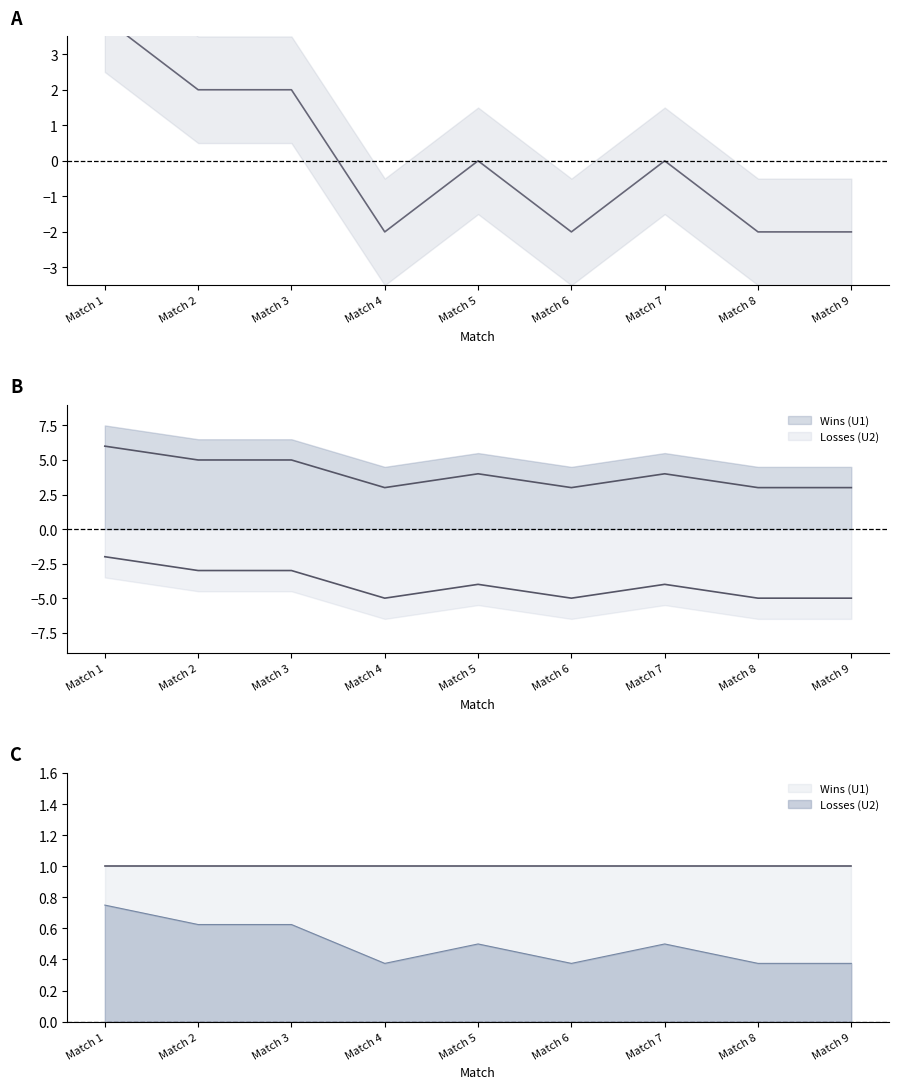

Rank the categories by value from lowest to highest.

Match 4, Match 6, Match 8, Match 9, Match 5, Match 7, Match 2, Match 3, Match 1